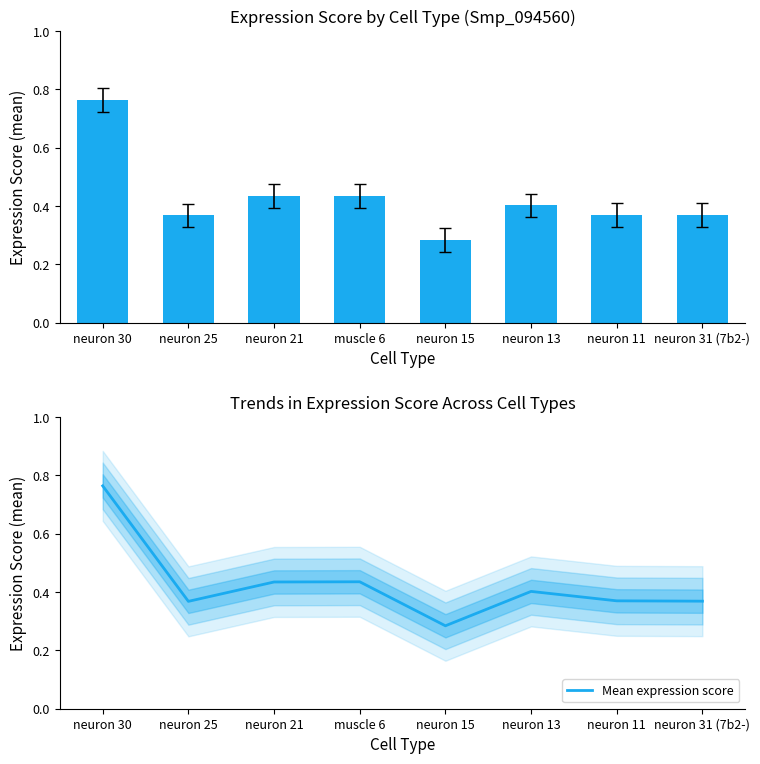

Count the col_3 values in the range 0 to 1.

8